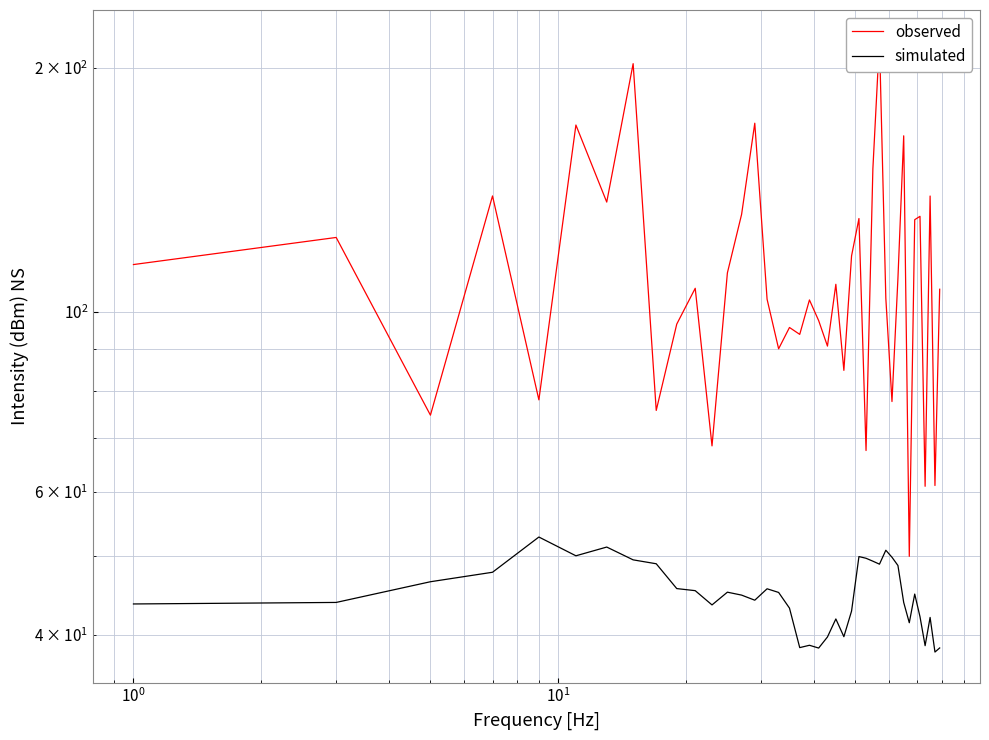

What is the value of the simulated point at the 25th from the left?

42.8